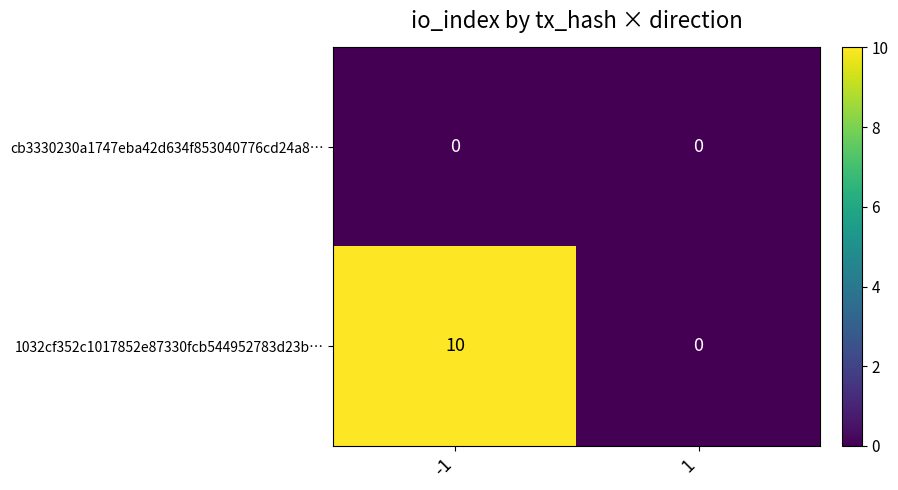

Rank the series by their average value, from highest to lowest.

1032cf352c1017852e87330fcb544952783d23b…, cb3330230a1747eba42d634f853040776cd24a8…